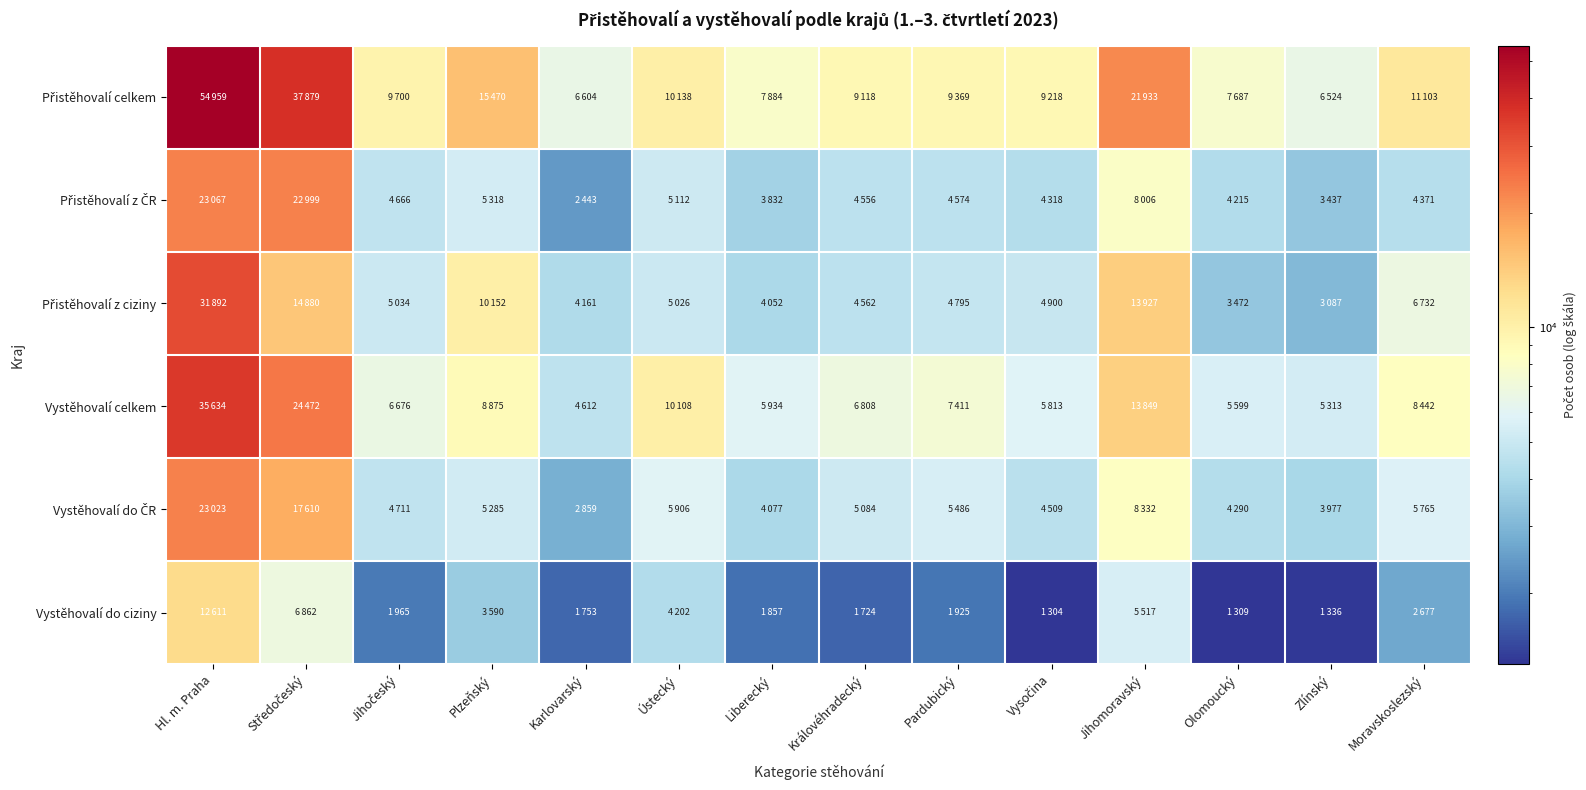

What is the smallest value displayed?

1304